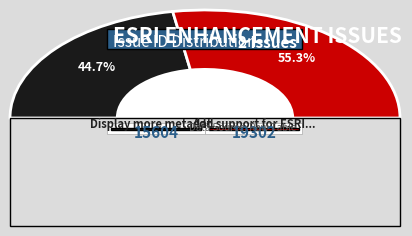

Do Add support for ESRI REST Services and Display more metadata for ESRI layer together represent more than half of the pie?

Yes